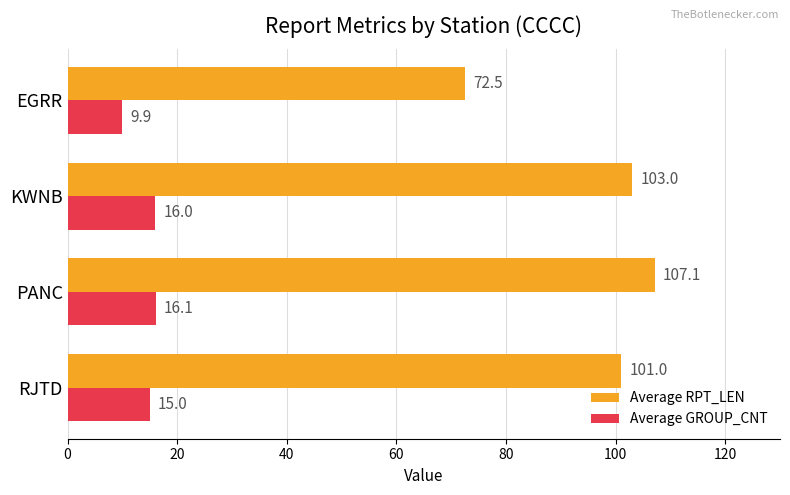

Rank the categories by Average GROUP_CNT value from highest to lowest.

PANC, KWNB, RJTD, EGRR